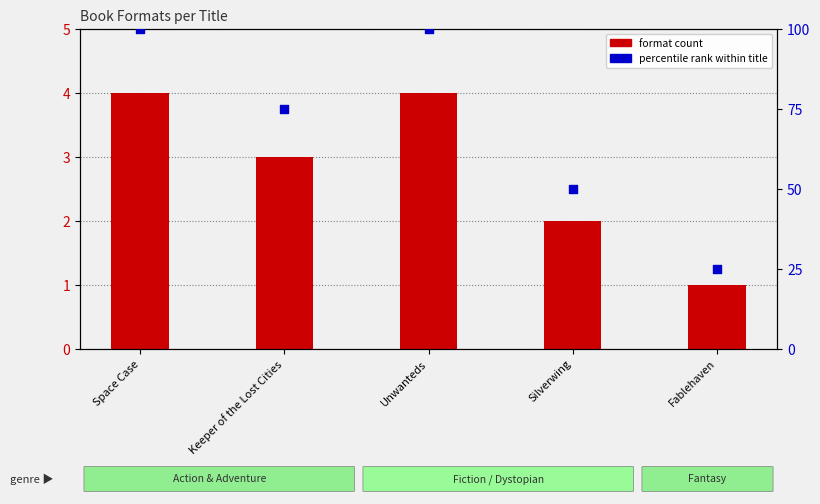

What is the total value across all series at Space Case?

104